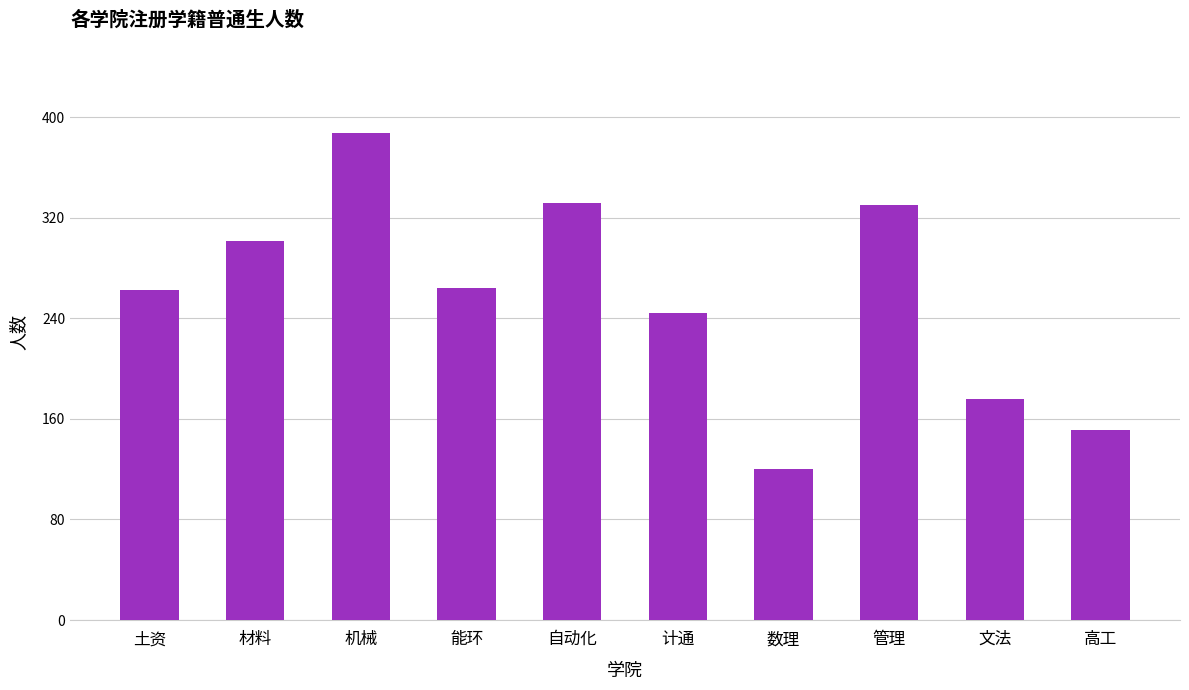

How many series are shown in this chart?

1